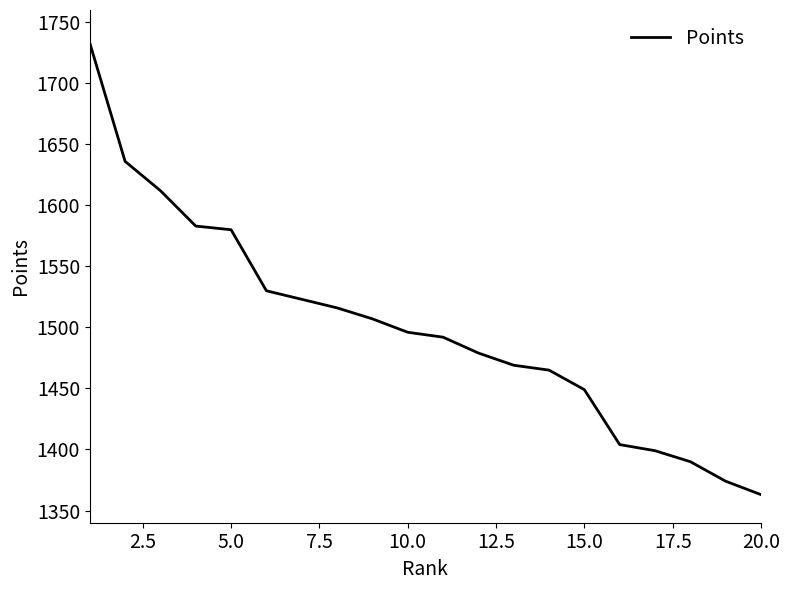

What is the maximum value shown in the chart?

1733